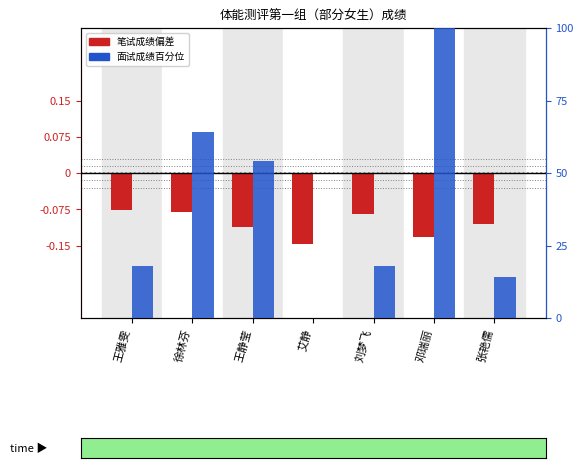

Which category has the lowest value across all series?

艾静